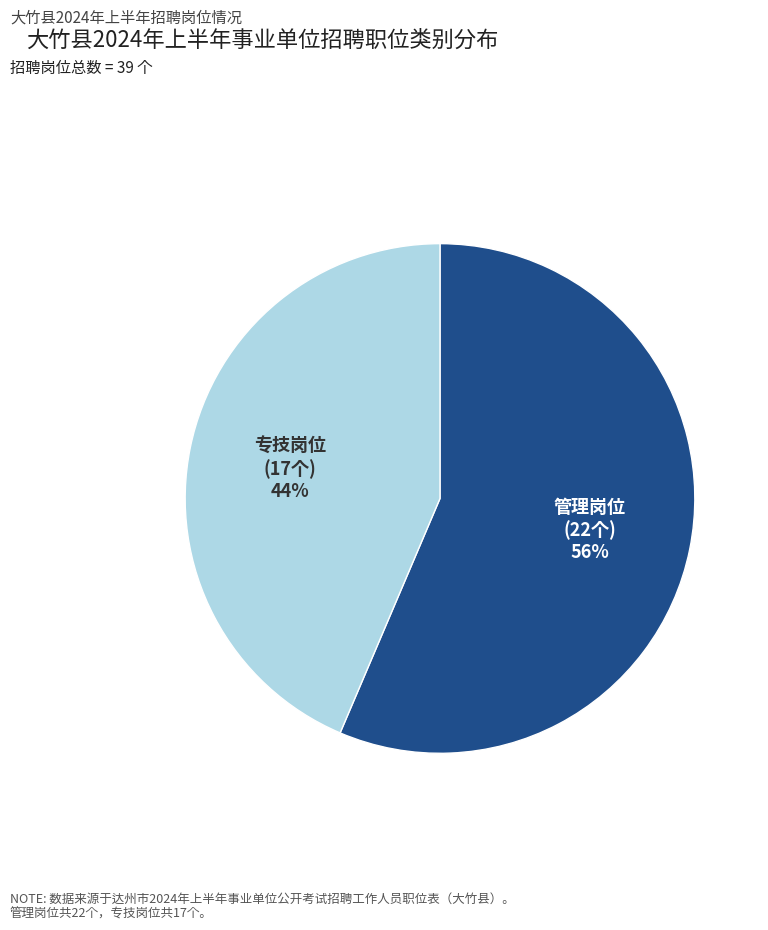

Is there a majority slice in this chart?

Yes